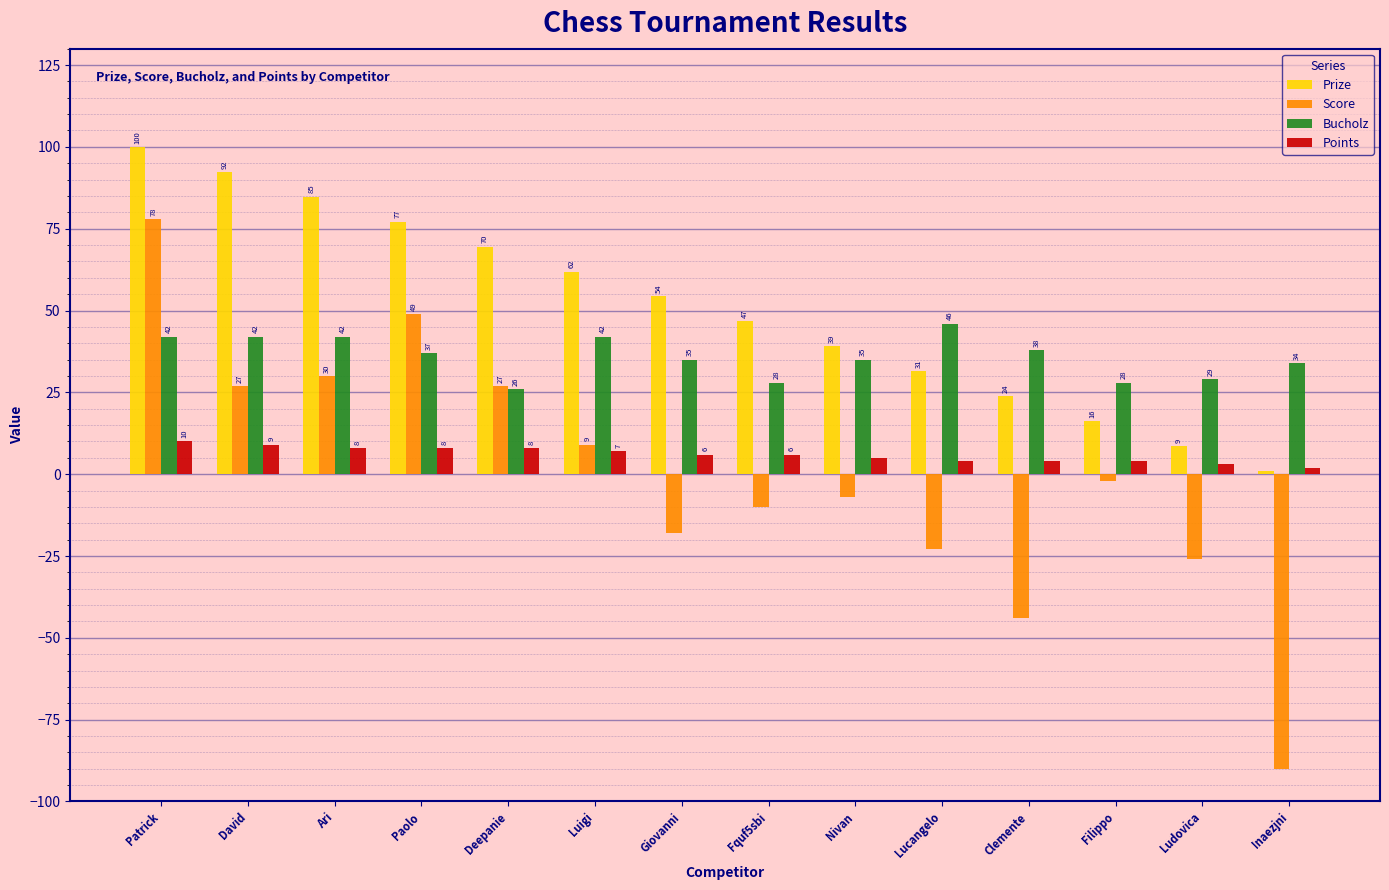

What is the sum of all Prize values?

707.0